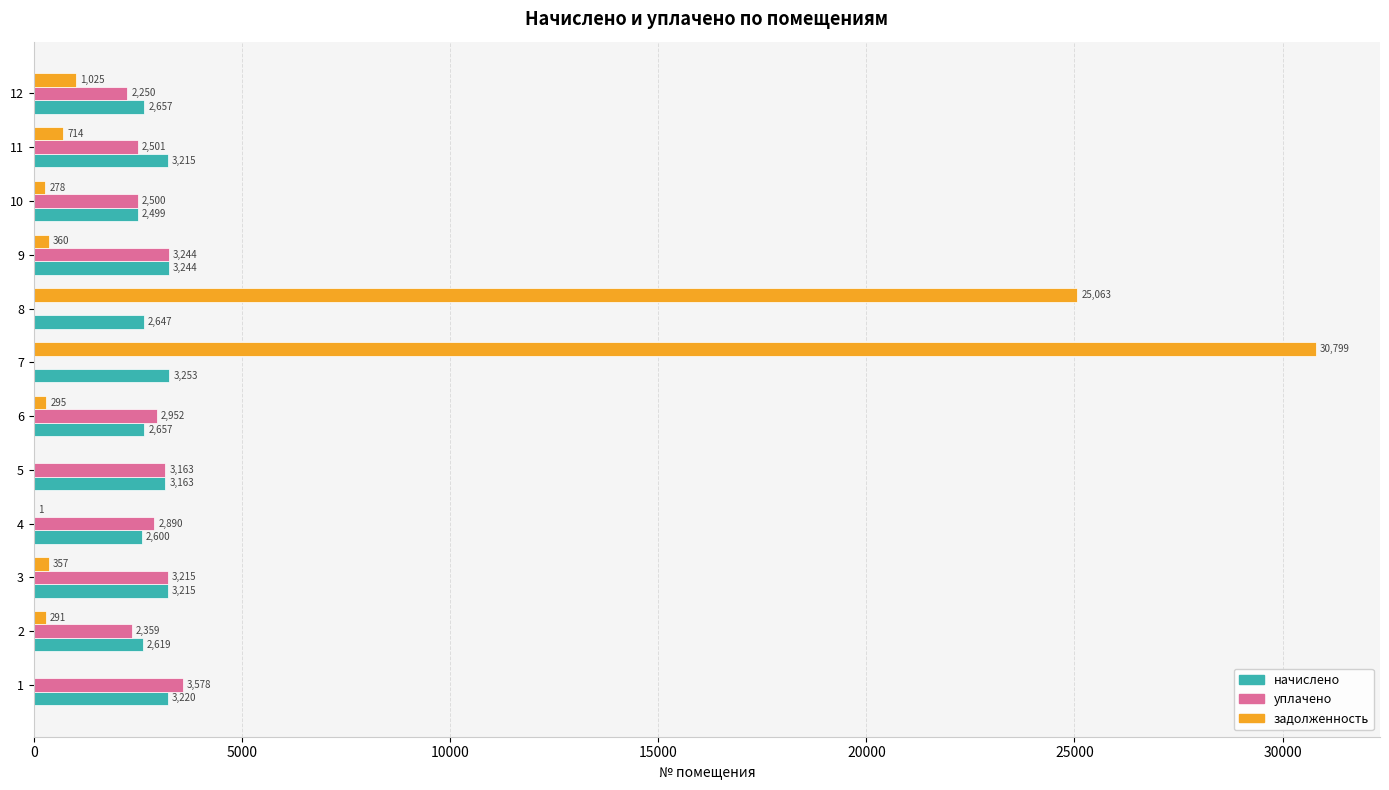

What are all the series names shown in the legend?

начислено, уплачено, задолженность